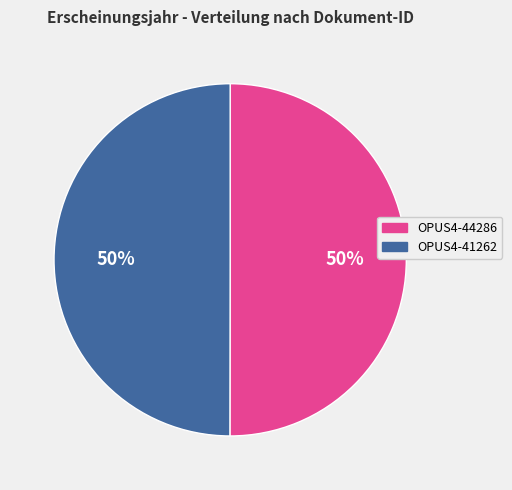

How many segments does this pie chart have?

2